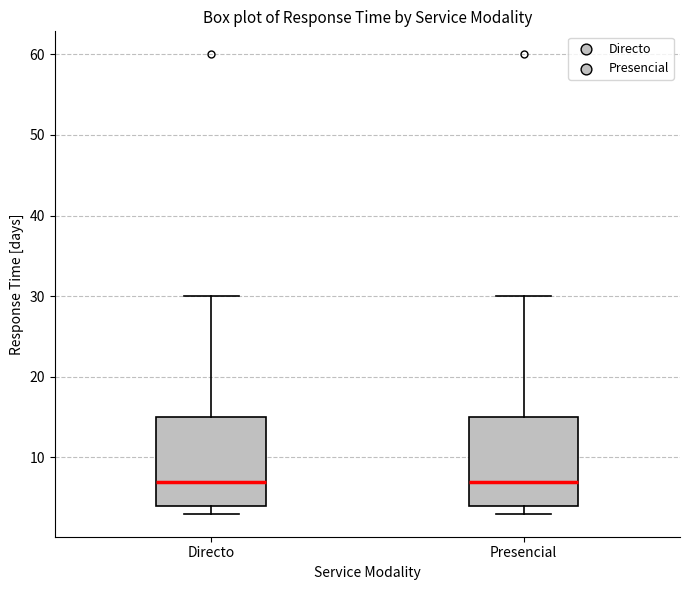

Reading left to right, read every box against the y-axis: the position of its median line, the range the box covers, and the ends of its whiskers. The values are not printed on the chart, so give them approximately, as read against the axis.

Directo: median 7, box 4 to 15, whiskers 3 to 30
Presencial: median 7, box 4 to 15, whiskers 3 to 30